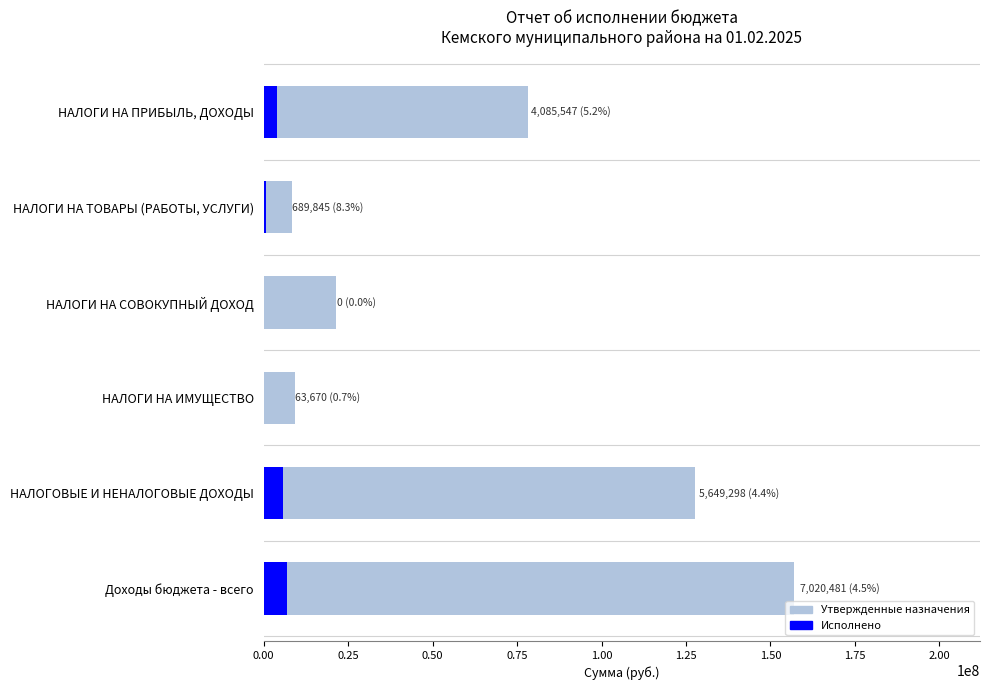

Rank the series by their maximum value, from highest to lowest.

Утвержденные назначения, Исполнено